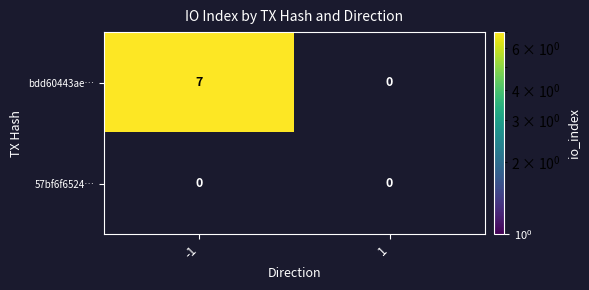

Which series changed the most between 0 and 1?

bdd60443ae4ed5aa48c756cd7587754da1f4d9a